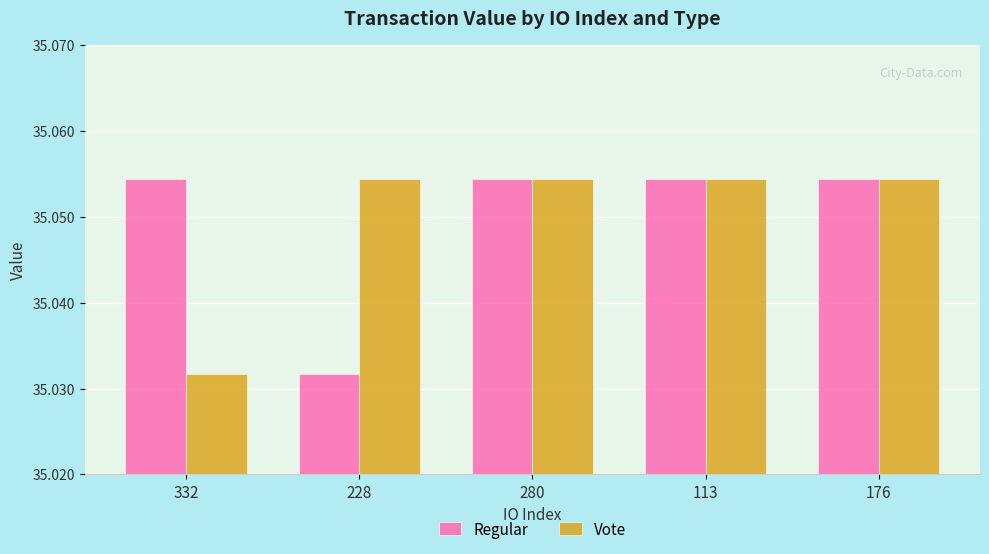

Count the number of data series in this chart.

2